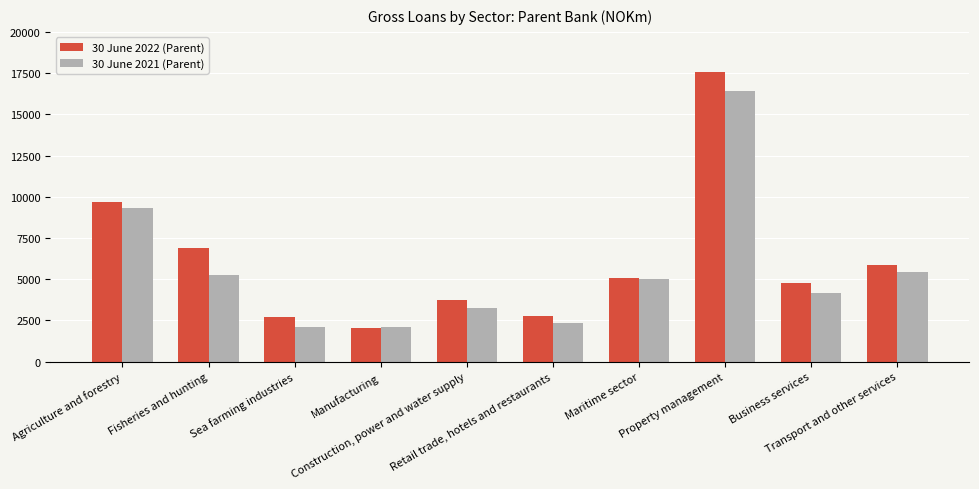

What is the difference between the maximum and minimum values in the 30 June 2022 (Parent) series?

15475